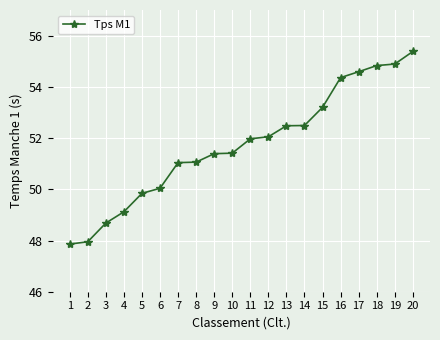

What is the change in value from 12 to 17?

+2.5